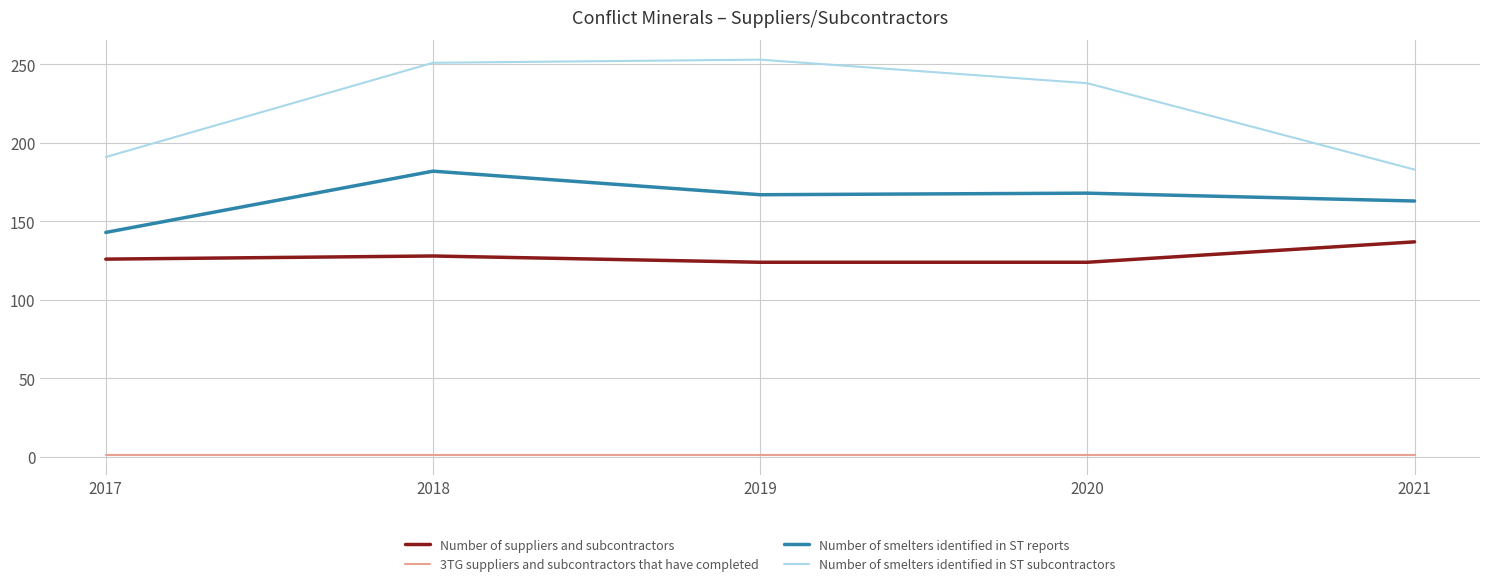

How many lines are shown in the chart?

4